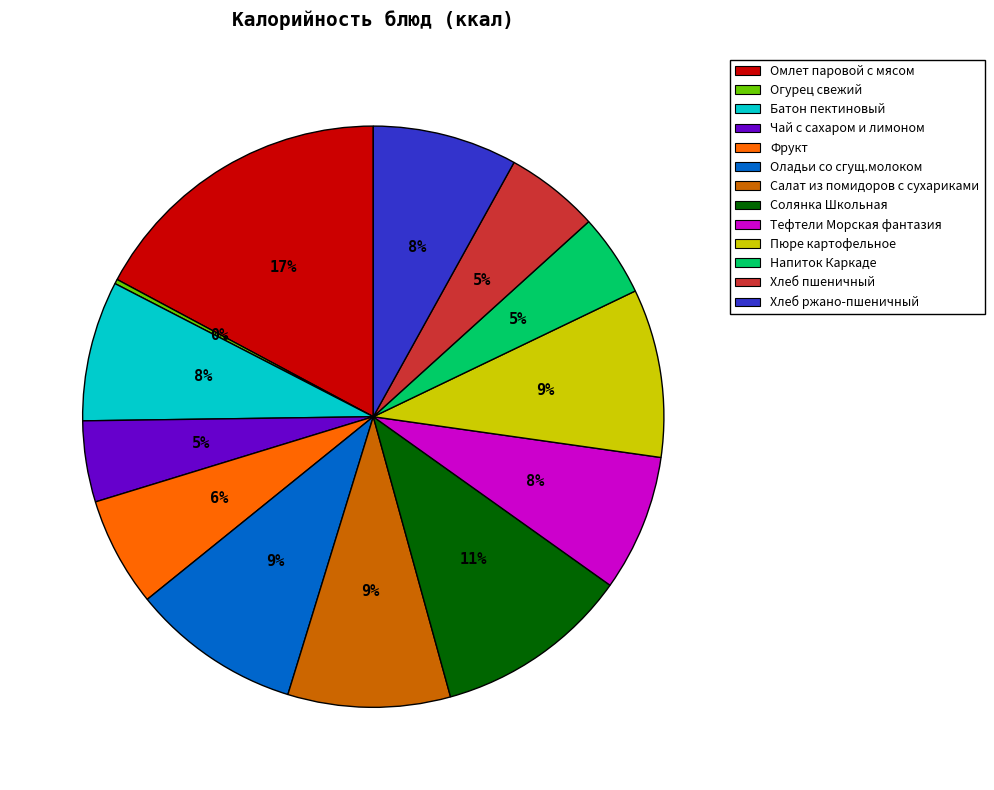

To the nearest percent, what portion does Фрукт represent?

6%